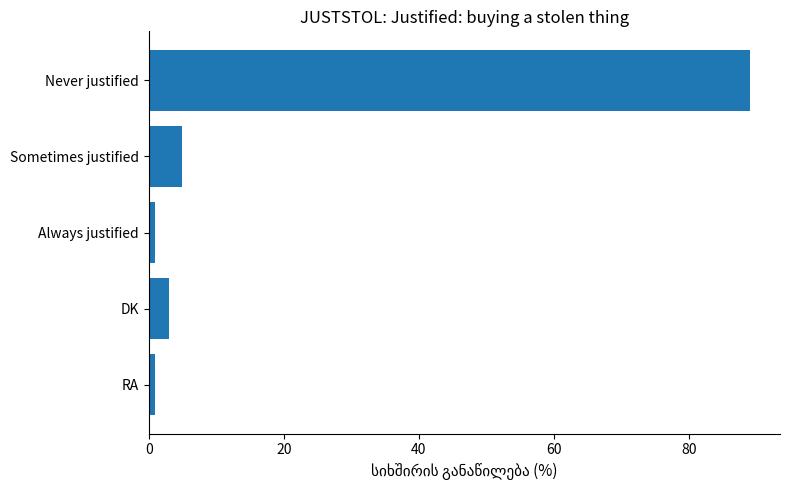

At which category does the chart reach its peak across all series?

Never justified